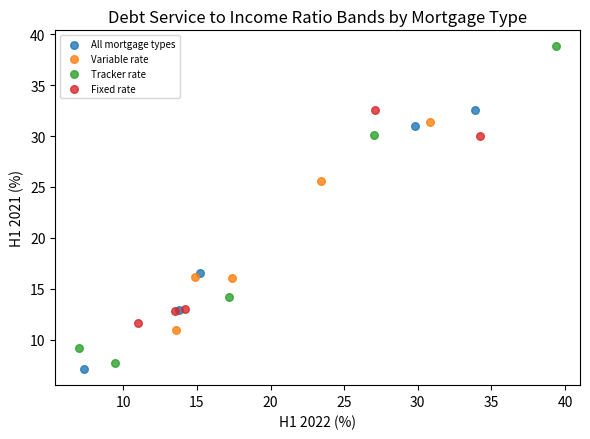

What are all the series names shown in the legend?

All mortgage types, Variable rate, Tracker rate, Fixed rate